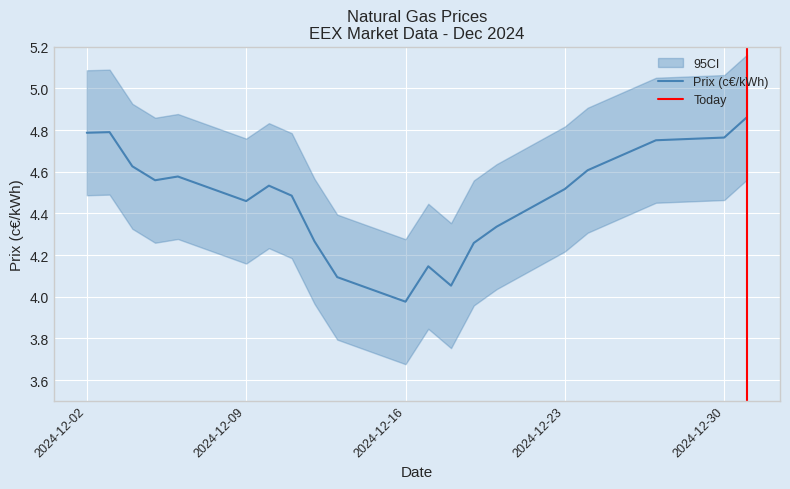

List the labels in order of value, largest first.

2024-12-31, 2024-12-03, 2024-12-02, 2024-12-30, 2024-12-27, 2024-12-04, 2024-12-24, 2024-12-06, 2024-12-05, 2024-12-10, 2024-12-23, 2024-12-11, 2024-12-09, 2024-12-20, 2024-12-12, 2024-12-19, 2024-12-17, 2024-12-13, 2024-12-18, 2024-12-16